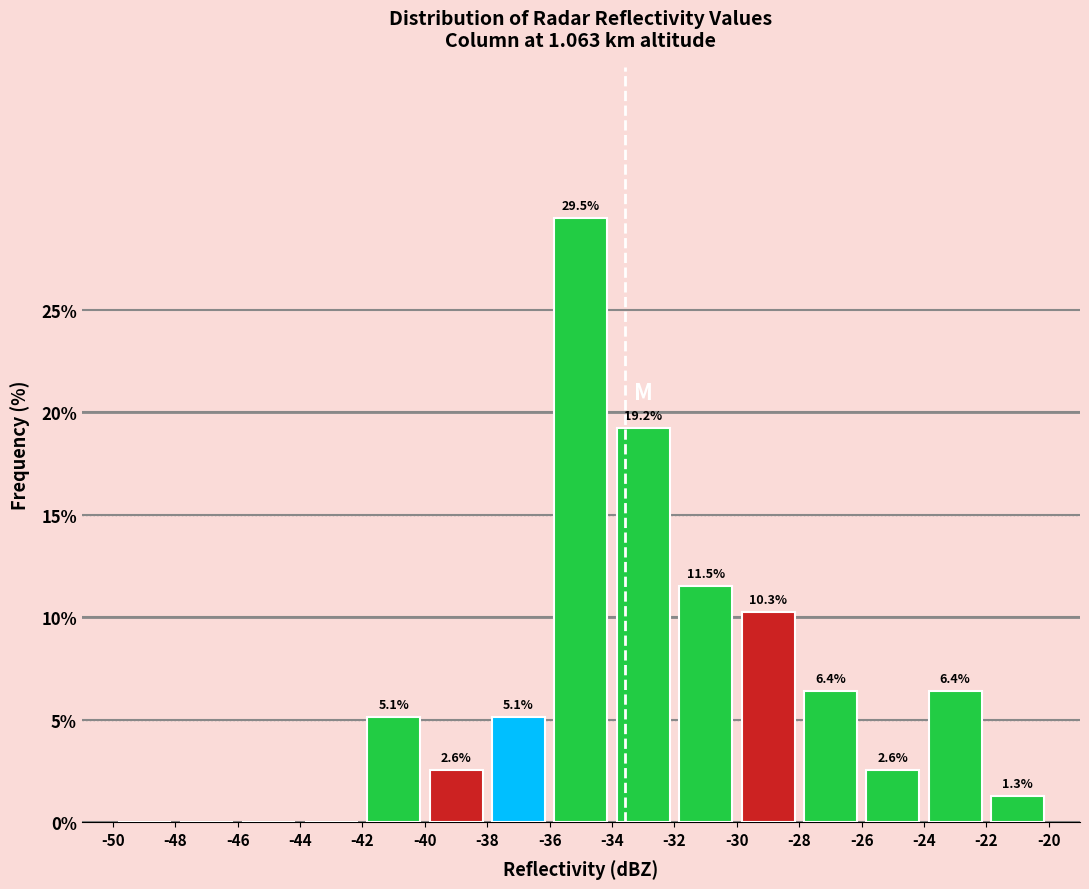

Over which range of the x-axis is the bar tallest?

-36 to -34